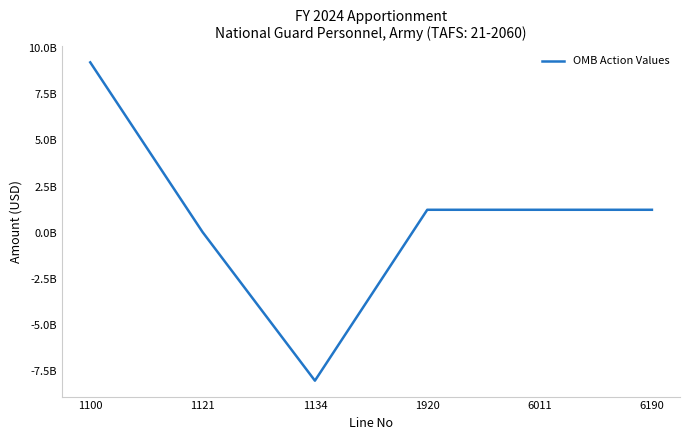

Does the chart display data point markers on the line(s)?

No